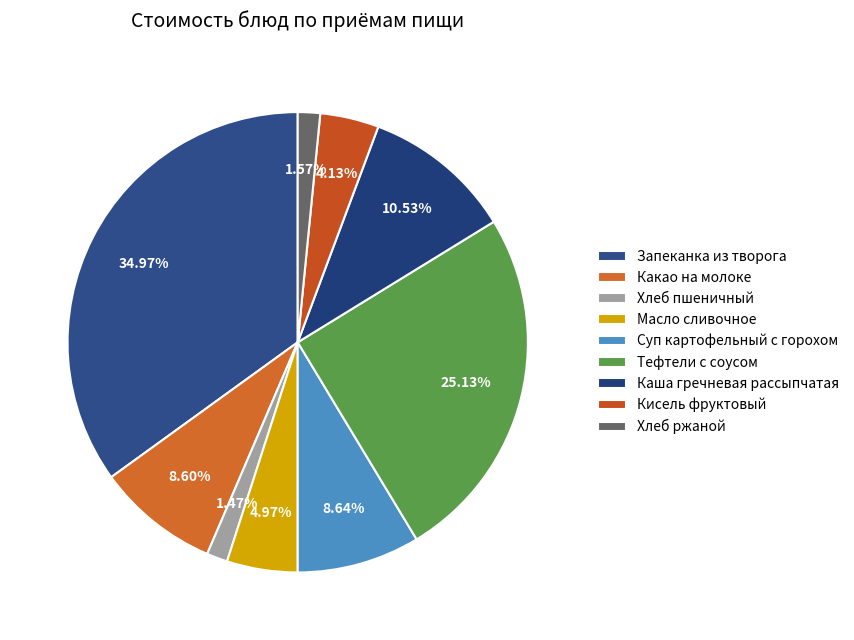

To the nearest percent, what is the combined percentage of Какао на молоке and Масло сливочное?

14%